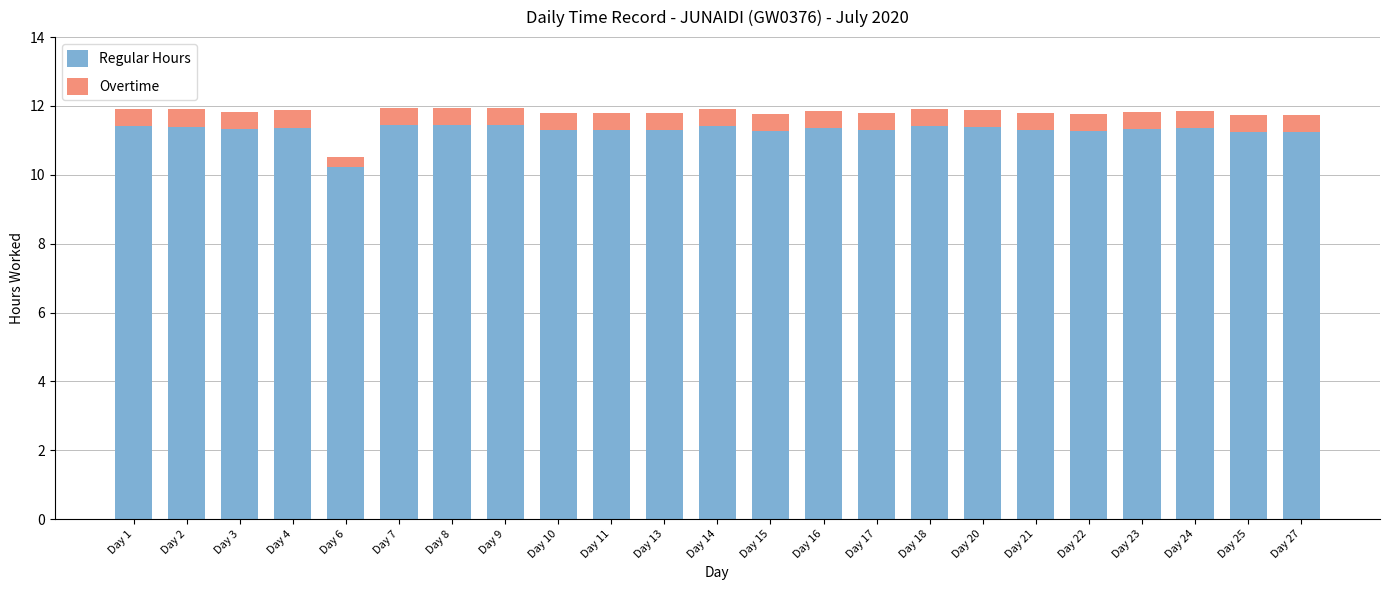

Does the chart contain stacked bars?

Yes